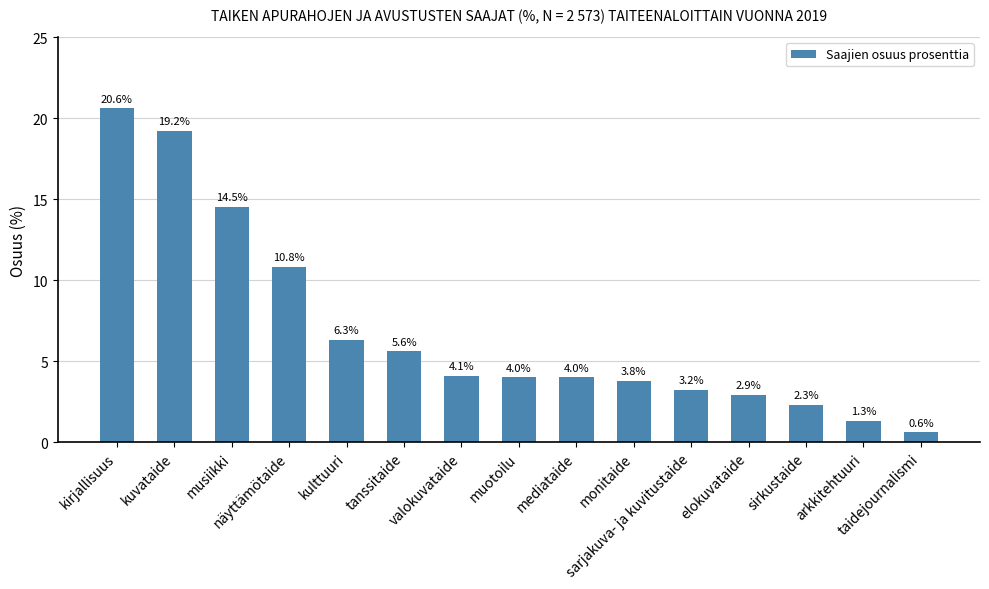

Which category has the highest value across all series?

kirjallisuus